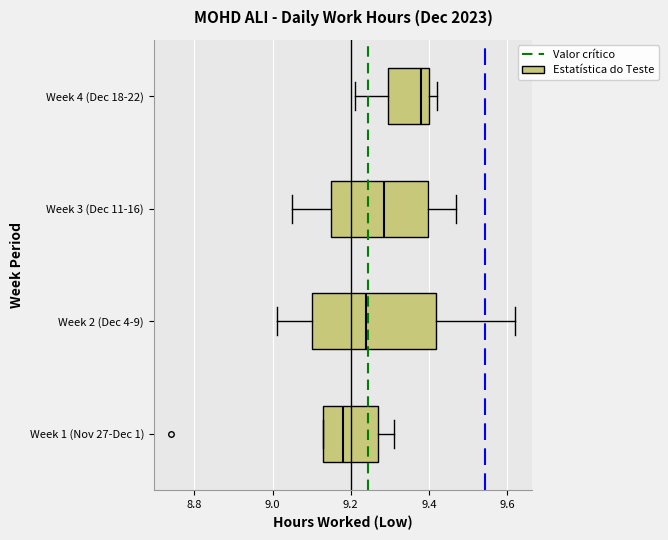

Reading bottom to top, read every box against the x-axis: the position of its median line, the range the box covers, and the ends of its whiskers. The values are not printed on the chart, so give them approximately, as read against the axis.

Week 1 (Nov 27-Dec 1): median 9.18, box 9.14 to 9.28, whiskers 9.14 to 9.32
Week 2 (Dec 4-9): median 9.24, box 9.10 to 9.42, whiskers 9.02 to 9.62
Week 3 (Dec 11-16): median 9.28, box 9.16 to 9.40, whiskers 9.06 to 9.48
Week 4 (Dec 18-22): median 9.38, box 9.30 to 9.40, whiskers 9.22 to 9.42